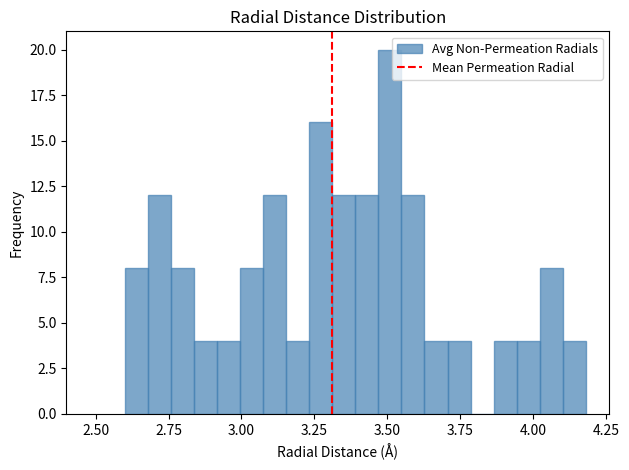

Around what value on the x-axis is the tallest bar? Give the approximate position of its centre, as read against the axis.

3.50